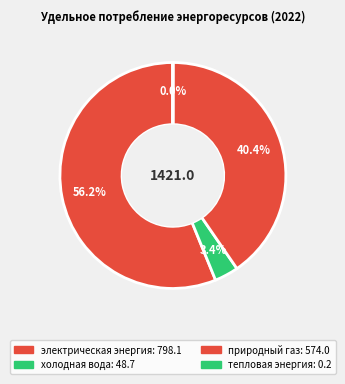

Which slice represents more than half of the pie?

электрическая энергия